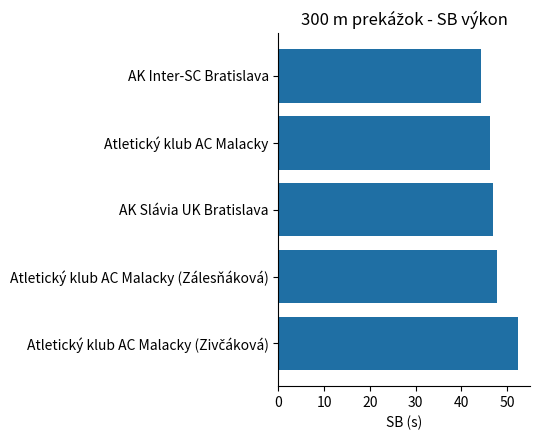

What is the sum of all values?

237.5